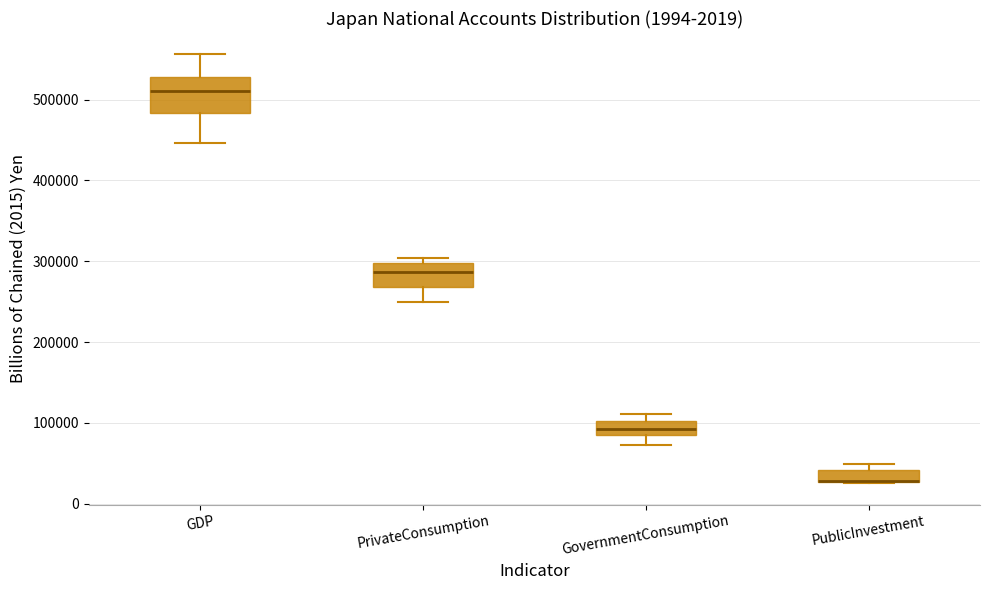

Which box is the tallest, from its lower edge to its upper edge?

GDP